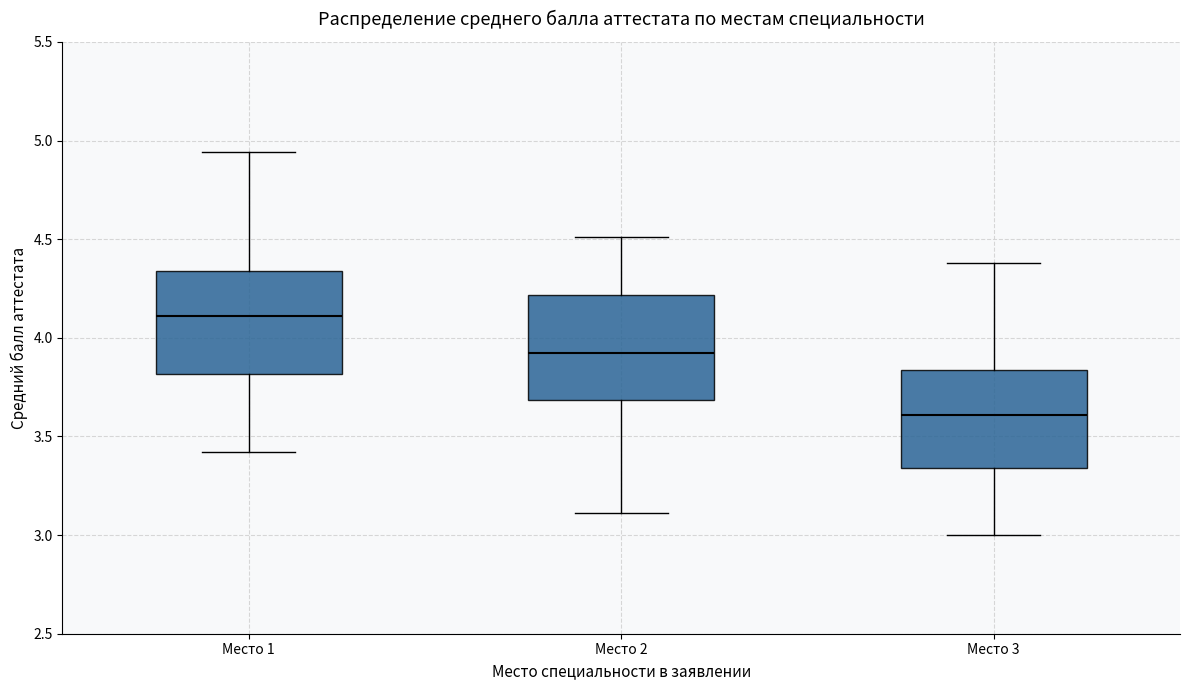

Which box's median line is the highest?

Место 1